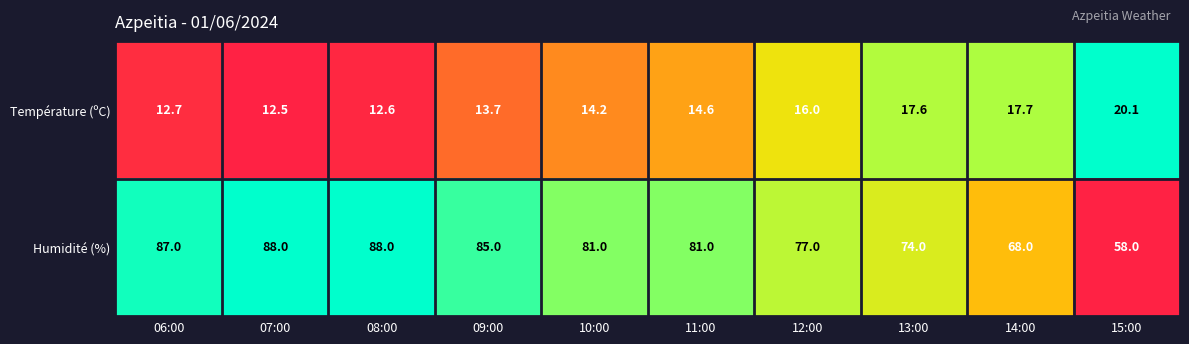

Which series has the widest spread of values?

Humidité (%)